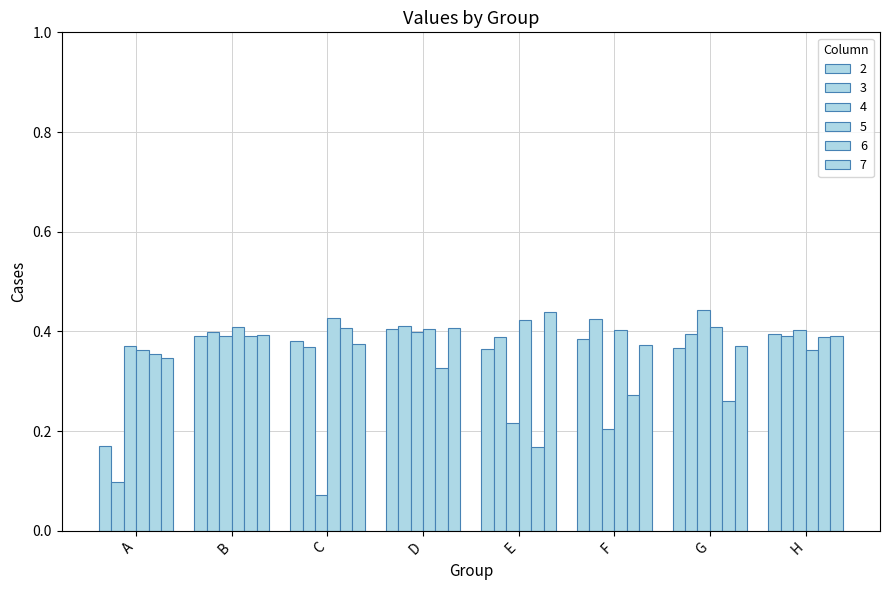

What is the value of the 2 bar at the 3rd from the left?

0.4